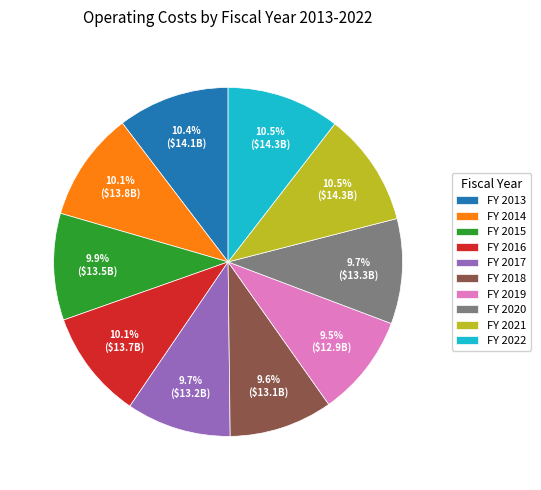

To the nearest percent, what is the difference between the largest and smallest slice percentages?

1%